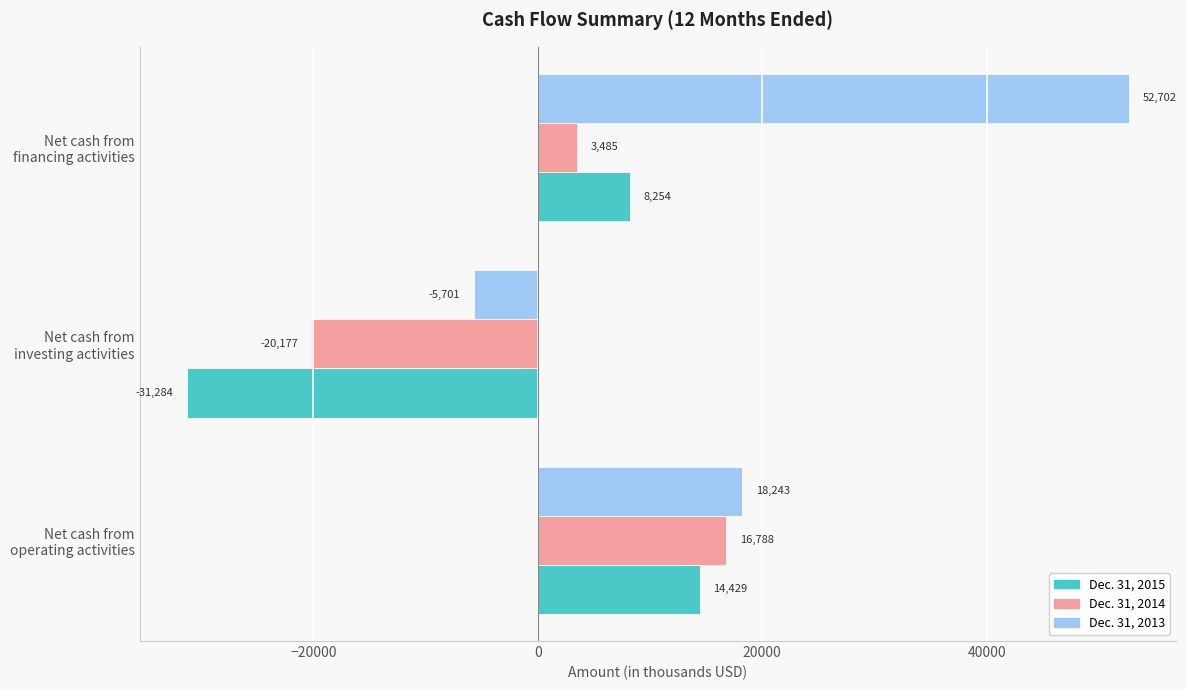

At which category does the chart reach its minimum across all series?

Net cash from
investing activities